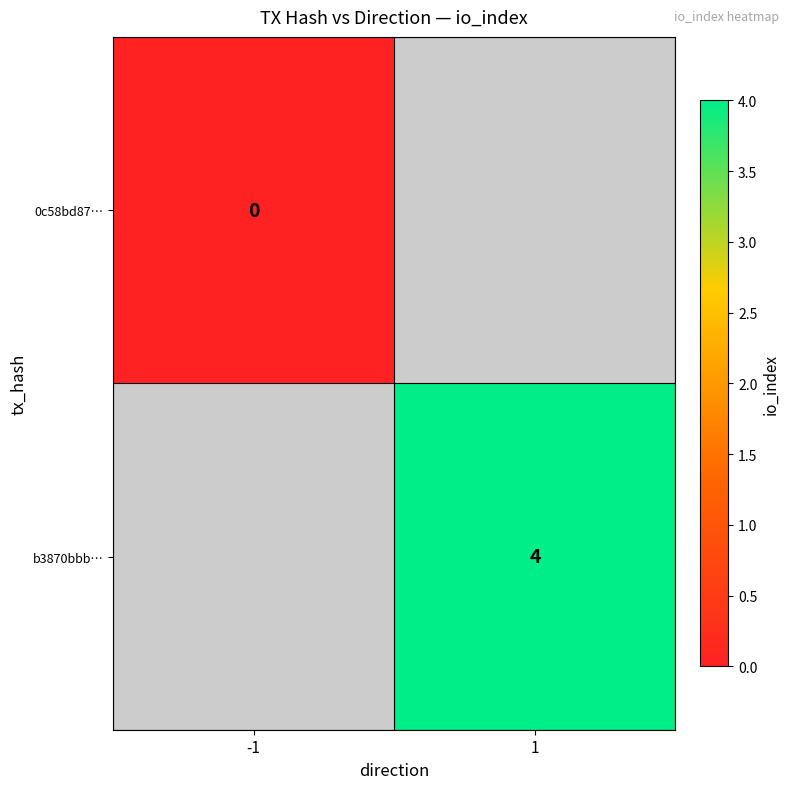

How many distinct data groups are displayed?

2